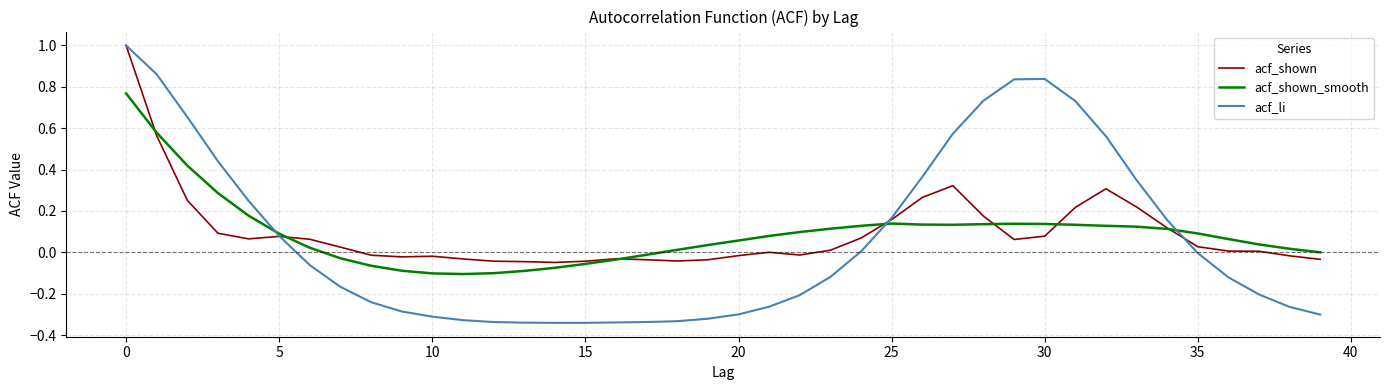

Which series has the largest range (max minus min)?

acf_li